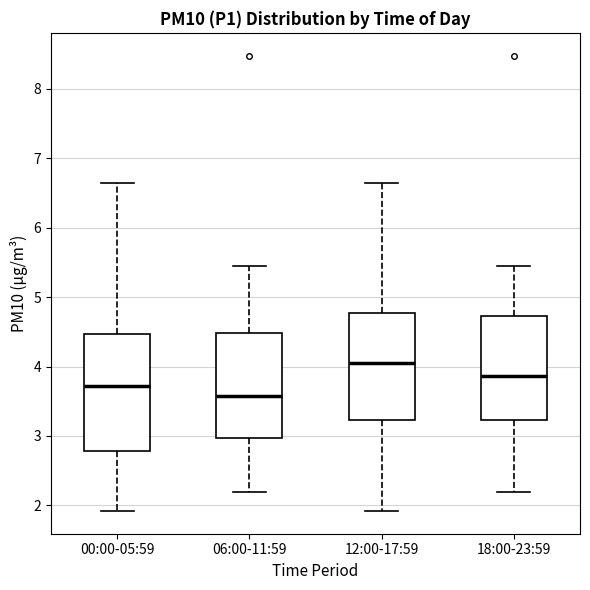

Which box's median line is the highest?

12:00-17:59